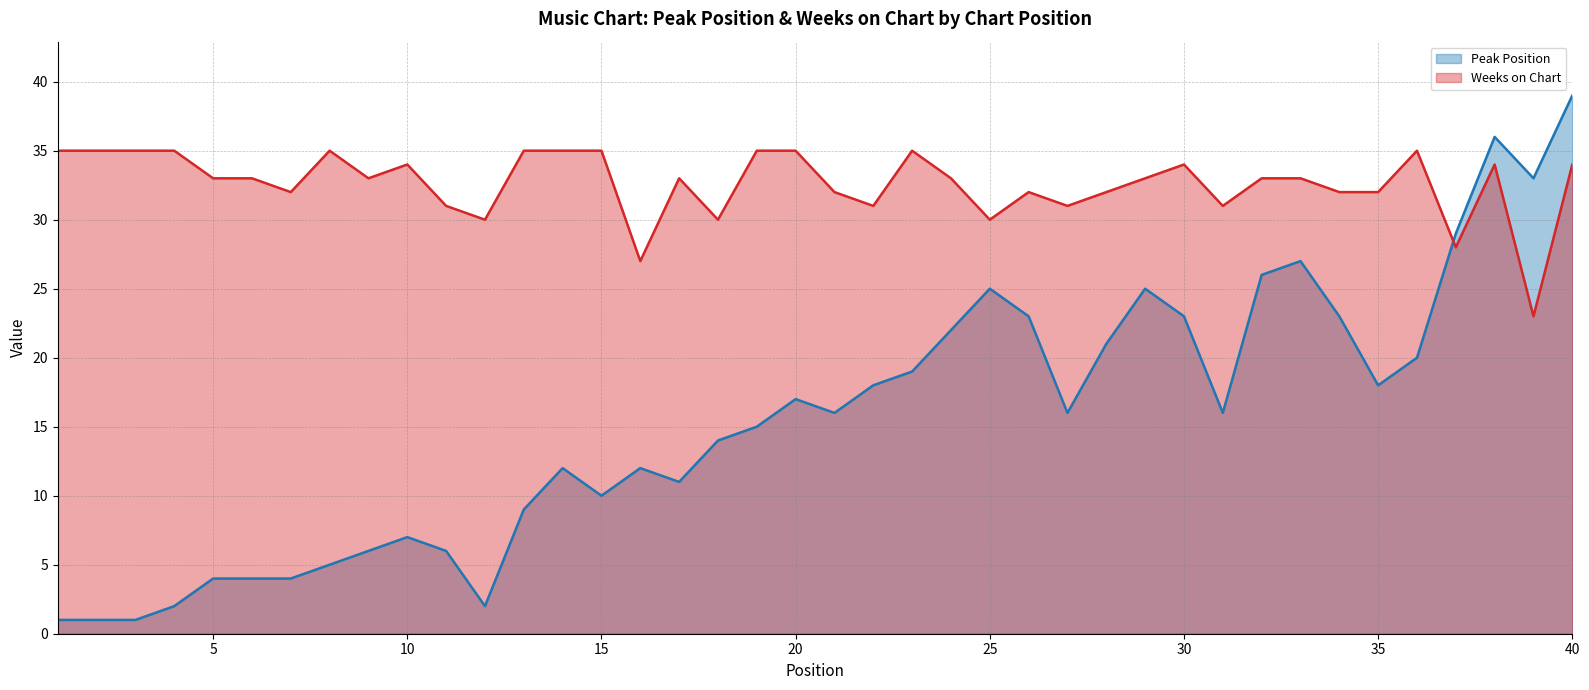

At which category does the chart reach its minimum across all series?

1